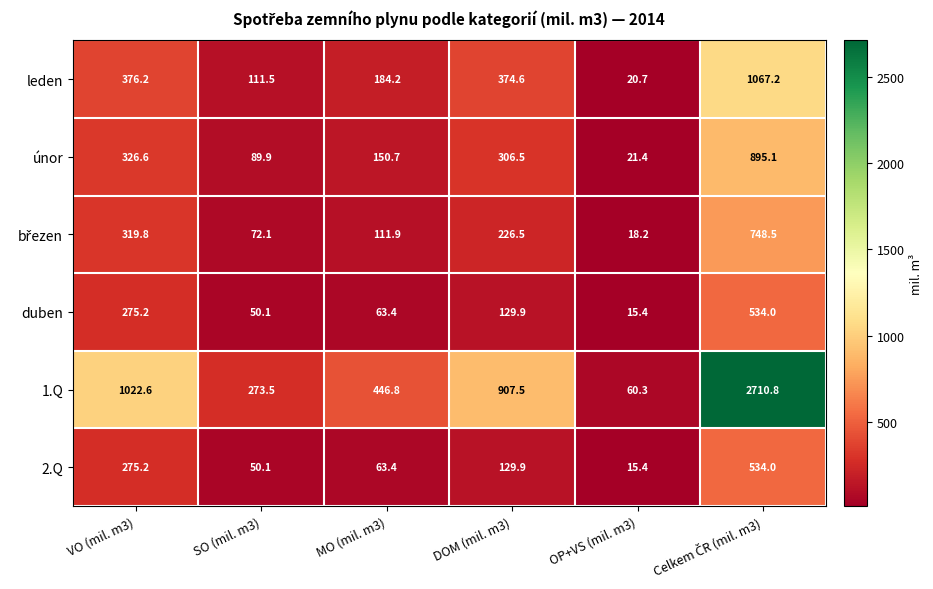

Where does the únor series first go above 306?

VO (mil. m3)